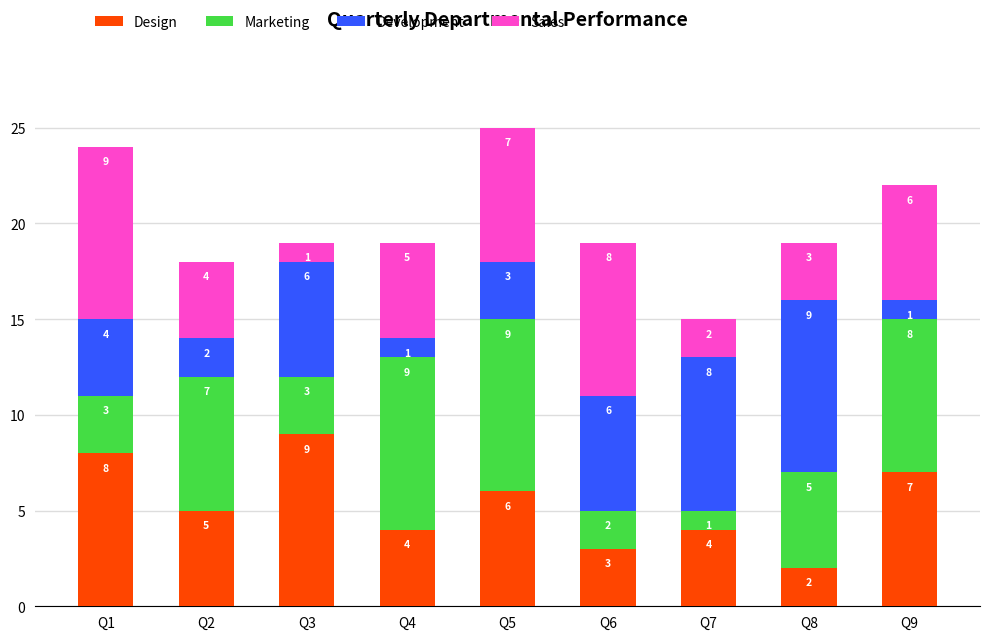

Reading left to right, what are the values for Design?

8	5	9	4	6	3	4	2	7